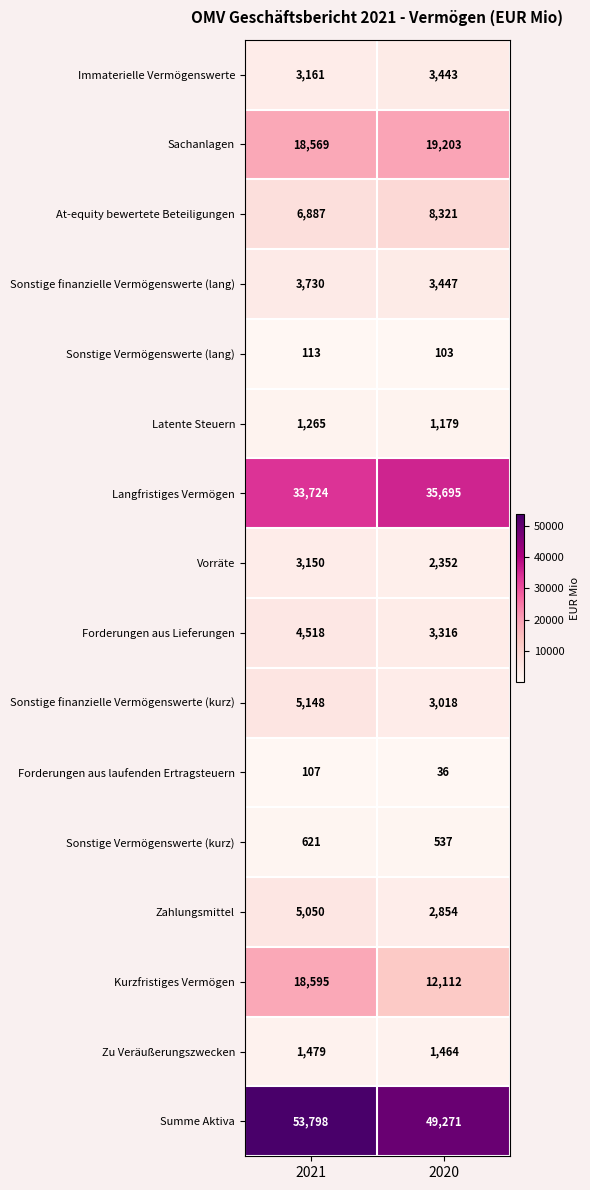

True or false: Zu Veräußerungszwecken has a value of 1464 at 2020.

True